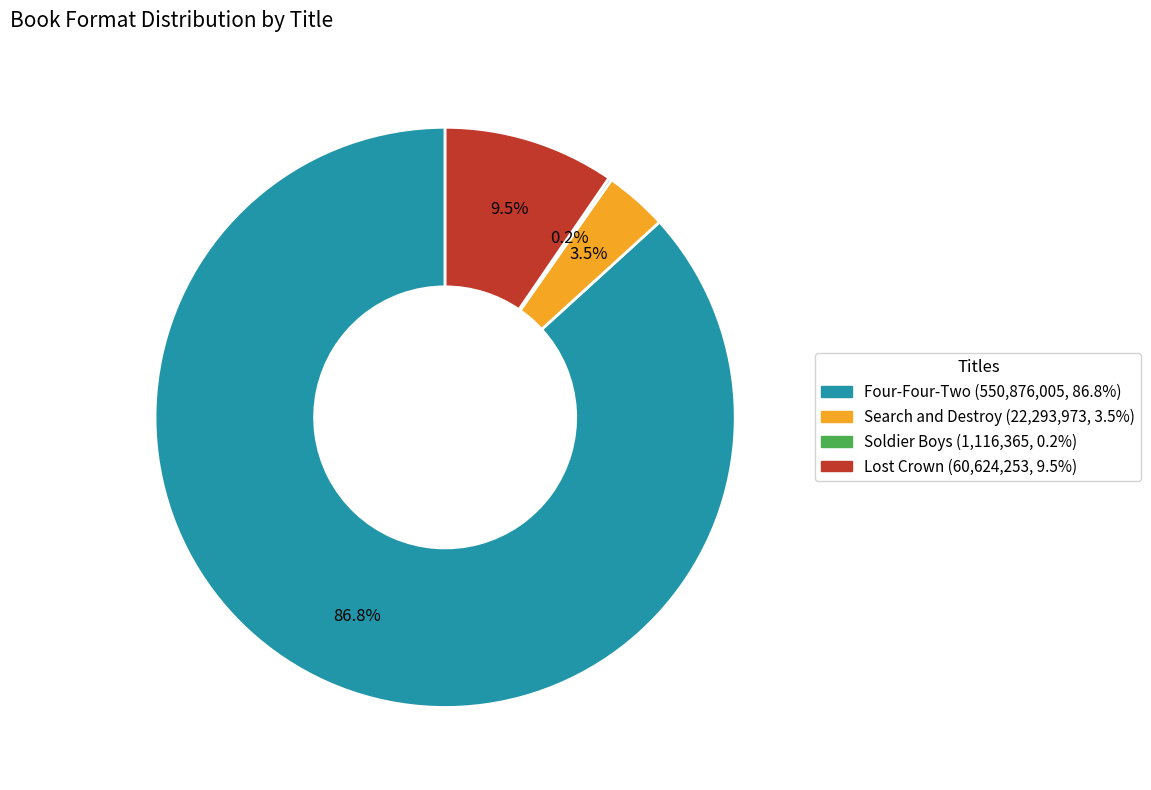

What is the largest slice in the pie chart?

Four-Four-Two